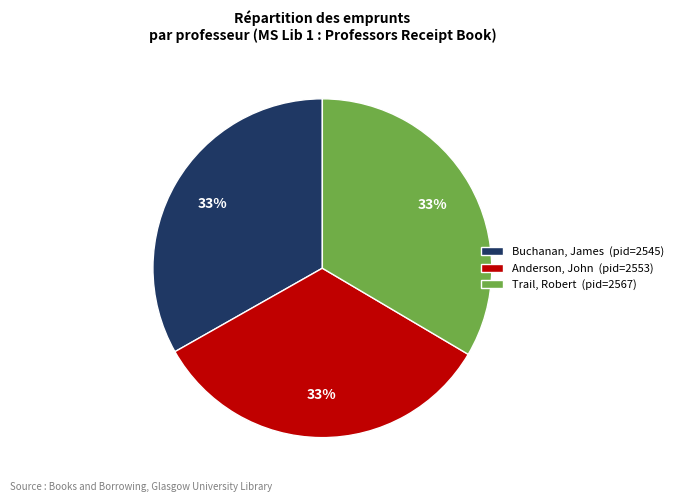

How many segments does this pie chart have?

3